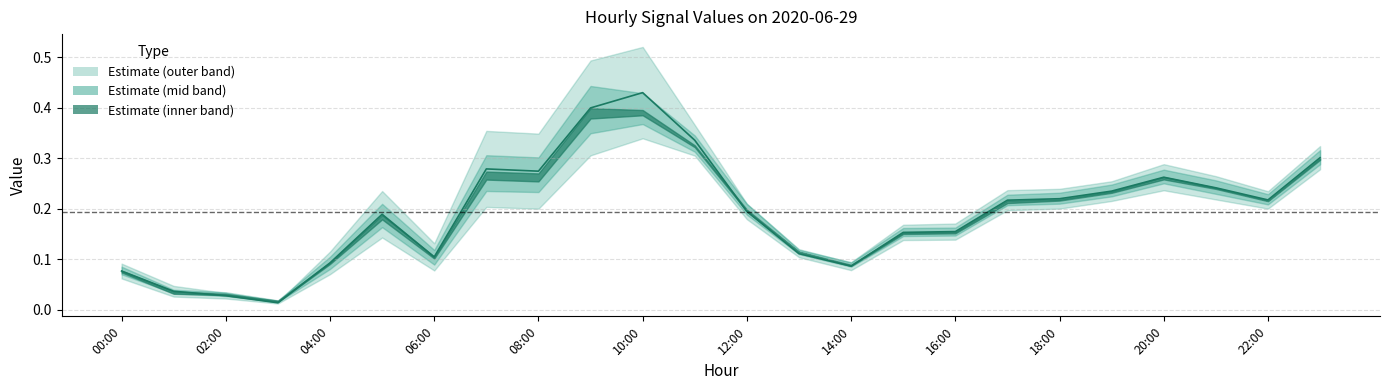

Does the chart have visible grid lines?

Yes